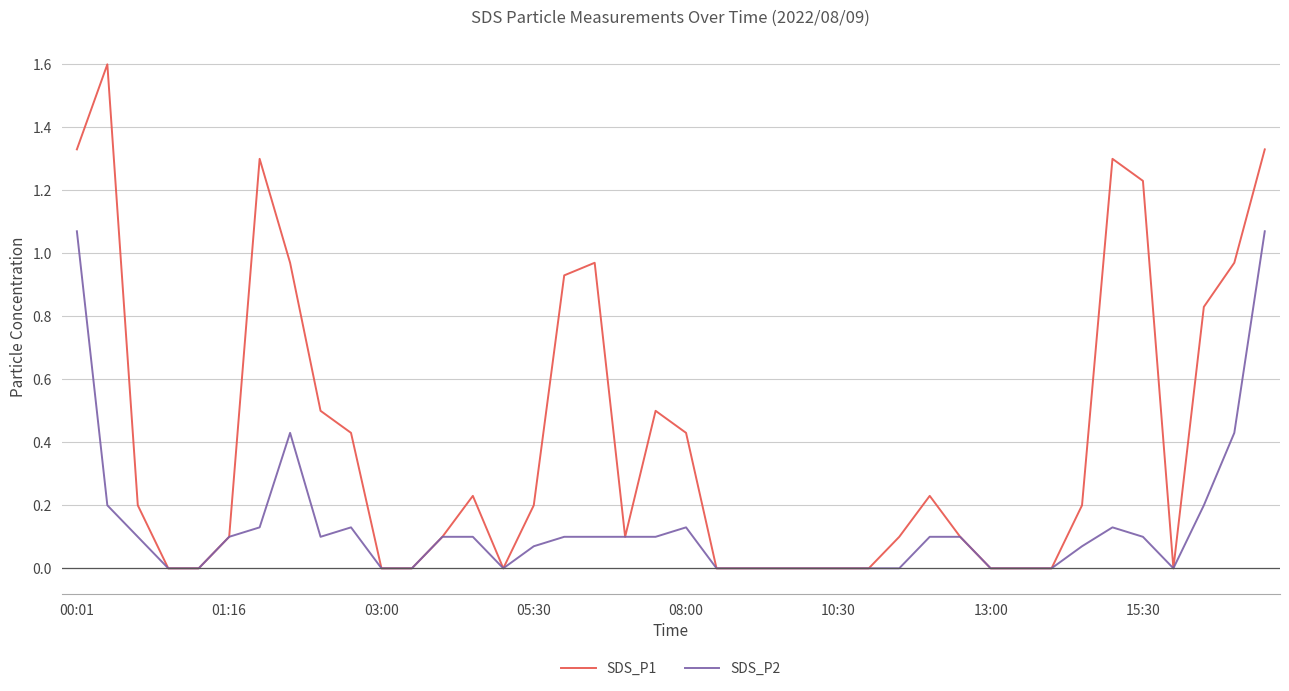

How many lines are shown in the chart?

2